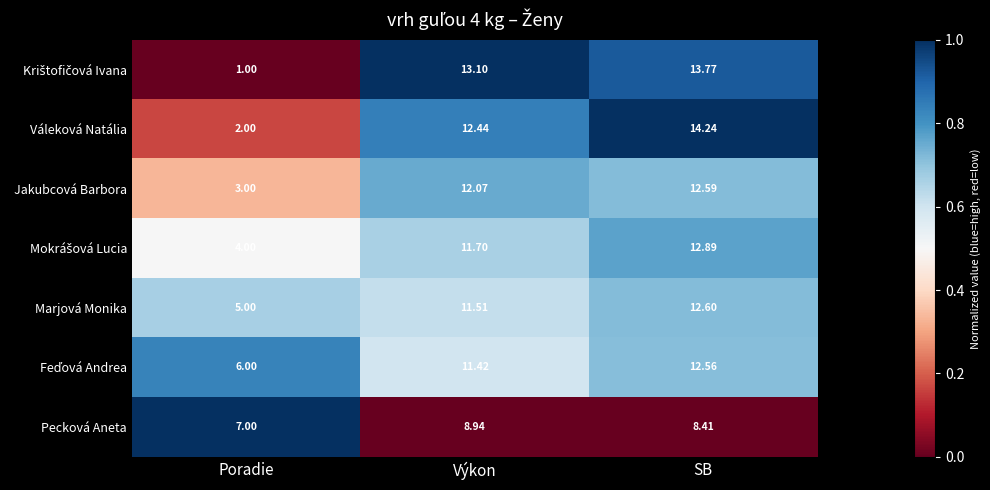

Rank the categories by Jakubcová Barbora value from highest to lowest.

SB, Výkon, Poradie